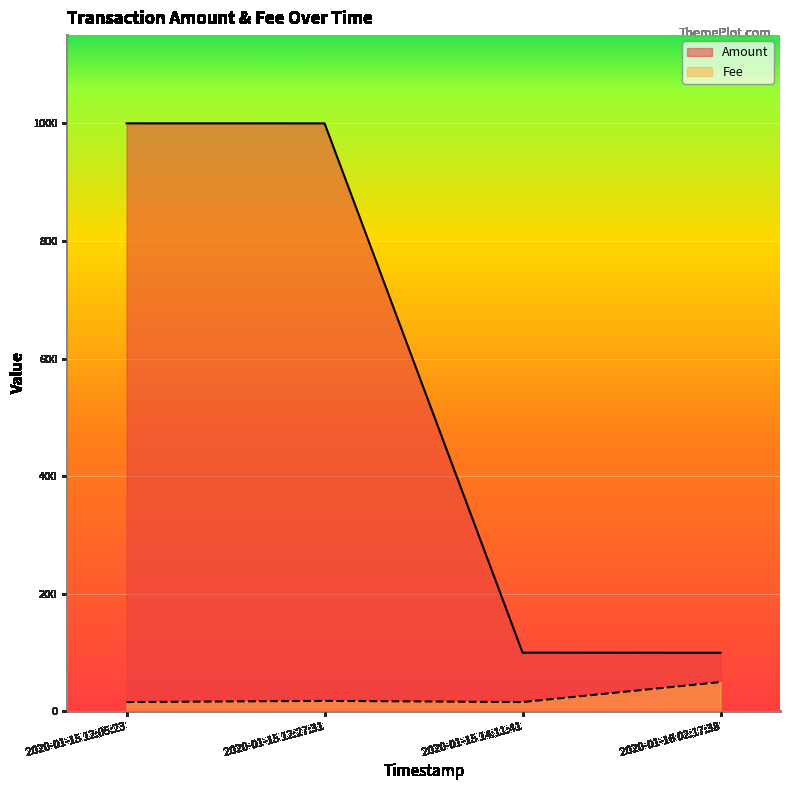

Which series changed the most between 2020-01-15 12:27:31 and 2020-01-16 02:17:38?

Amount